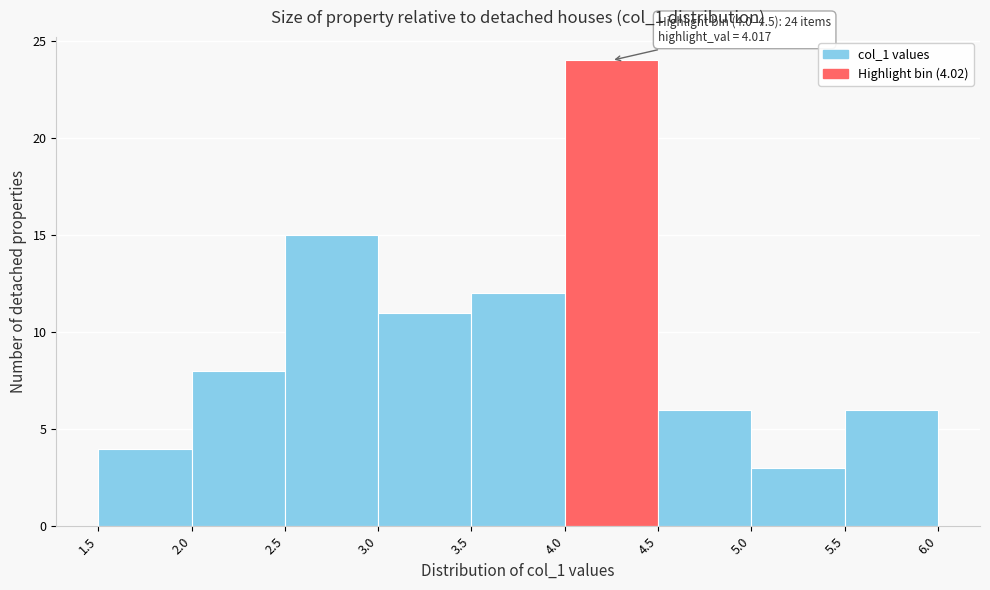

Which range on the x-axis has the tallest bar?

4.0 to 4.5